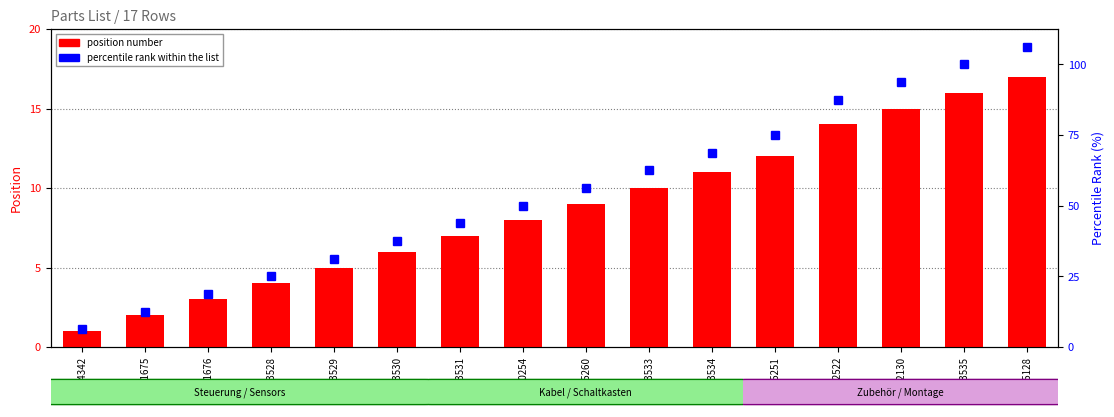

Between 1222130 and M81676, which is larger?

1222130